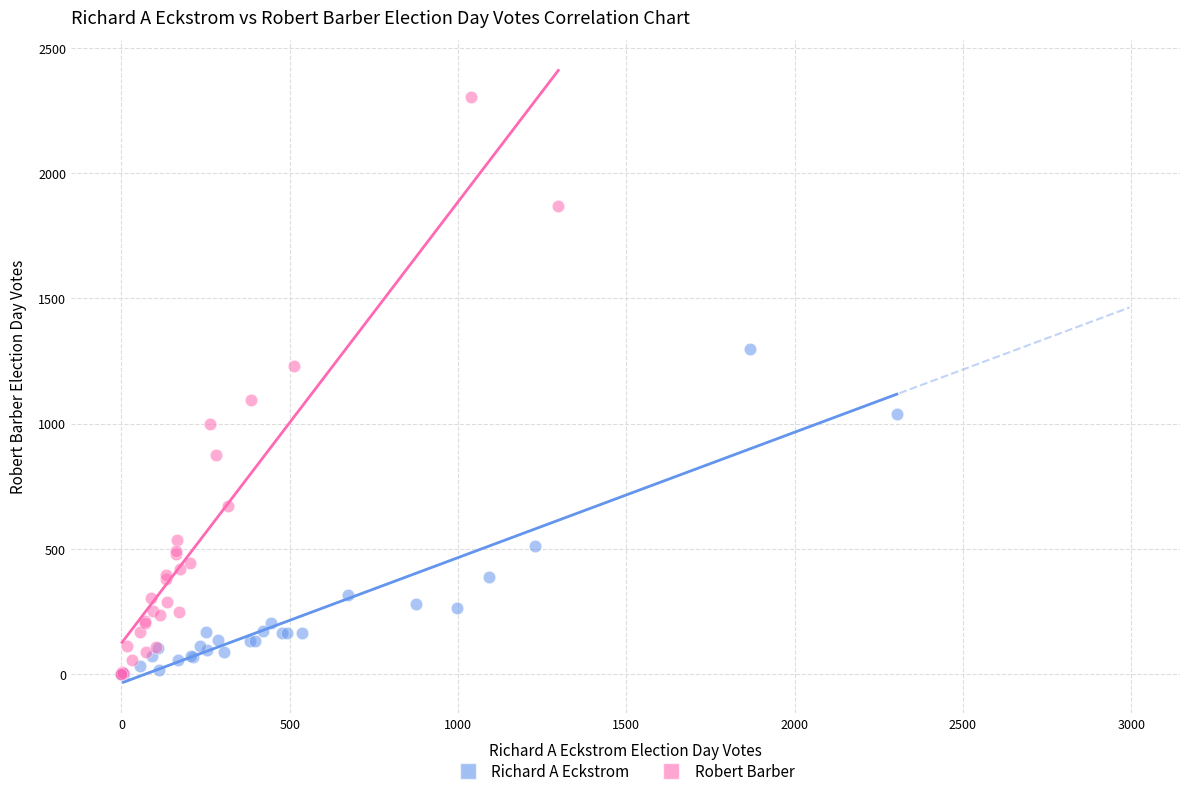

Which series reaches the maximum Y coordinate?

Robert Barber